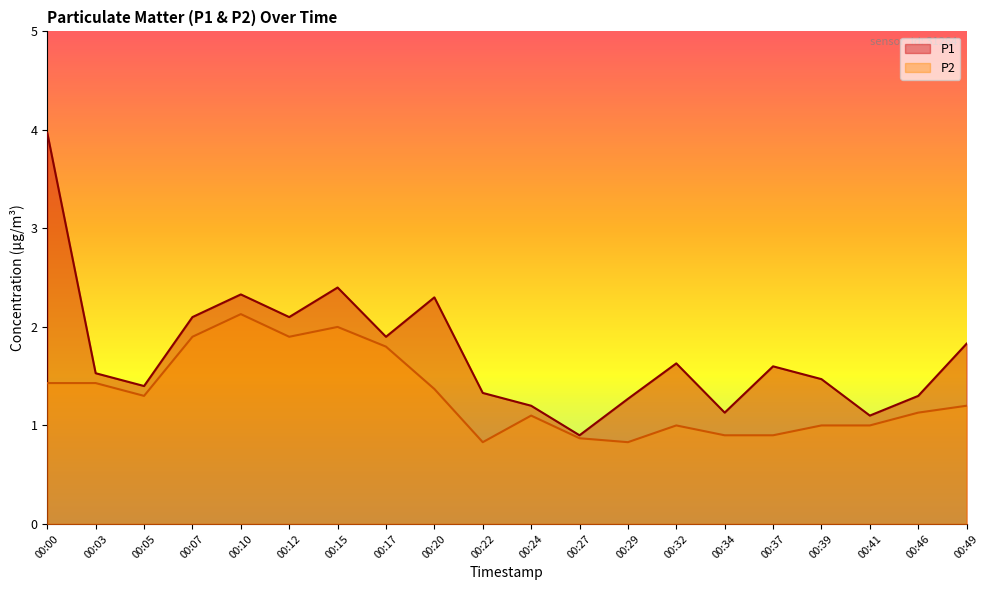

List the series in order of their overall mean, lowest first.

P2, P1